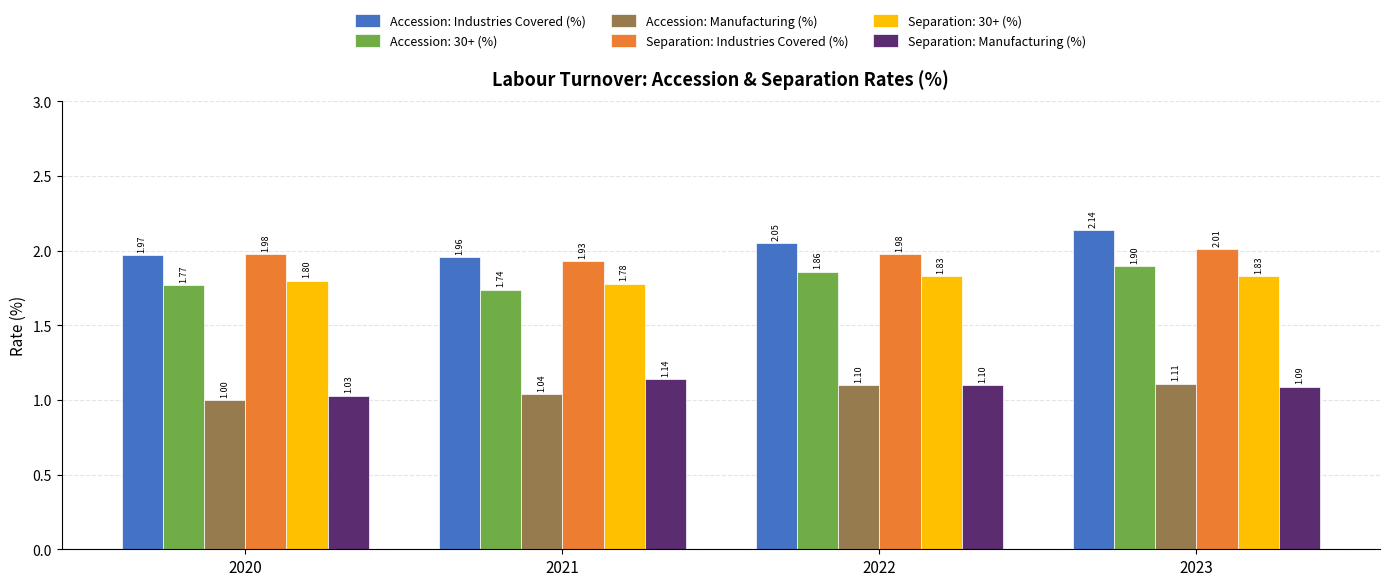

Is the value of Accession: 30+ (%) at 2023 greater than the value of Separation: Industries Covered (%) at 2023?

No